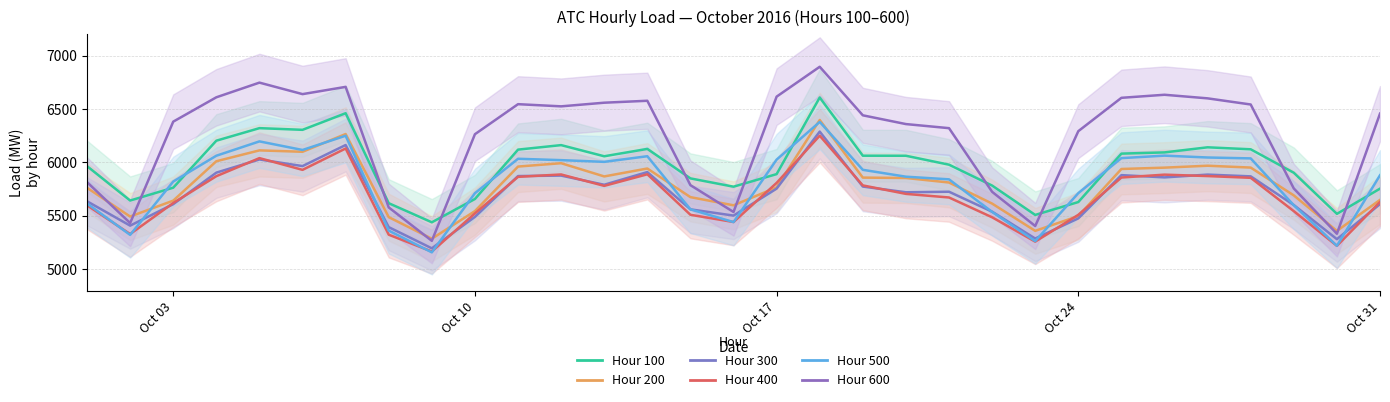

Reading right to left, list all the values displayed in this chart.

Hour 100: 5754.0	5518.0	5902.8	6122.4	6141.0	6093.3	6081.9	5628.6	5508.1	5782.9	5978.3	6061.9	6062.4	6607.0	5890.1	5772.4	5850.0	6126.1	6057.1	6161.5	6119.4	5657.1	5439.0	5617.8	6460.1	6304.6	6320.4	6202.9	5763.1	5642.7	5964.7
Hour 200: 5648.8	5358.3	5690.8	5951.2	5968.6	5950.6	5938.1	5497.3	5358.9	5614.2	5811.4	5853.8	5857.4	6396.6	5766.0	5598.0	5674.5	5942.5	5868.4	5992.3	5960.7	5543.9	5285.3	5487.1	6265.5	6099.1	6112.2	6010.6	5641.8	5492.9	5761.8
Hour 300: 5609.0	5281.0	5600.8	5869.0	5885.5	5859.5	5880.6	5475.8	5286.9	5538.4	5725.2	5720.0	5773.5	6288.1	5754.3	5501.8	5560.3	5909.0	5790.5	5876.3	5871.7	5489.7	5195.5	5393.6	6162.3	5965.2	6027.3	5903.9	5608.8	5407.8	5635.8
Hour 400: 5629.8	5218.7	5543.3	5855.4	5871.7	5885.1	5858.1	5509.0	5258.0	5486.0	5671.3	5705.0	5784.4	6249.6	5807.9	5441.6	5509.4	5888.6	5780.0	5887.0	5864.4	5522.5	5165.4	5322.9	6129.9	5929.9	6039.9	5870.6	5619.7	5328.9	5598.3
Hour 500: 5879.4	5219.3	5598.6	6037.2	6045.6	6063.0	6039.7	5711.8	5262.9	5536.1	5841.1	5865.9	5930.3	6378.7	6025.6	5441.0	5560.1	6057.6	6004.8	6020.9	6033.6	5711.6	5157.6	5361.3	6249.3	6115.9	6196.4	6062.2	5820.6	5321.2	5615.0
Hour 600: 6456.2	5332.0	5755.6	6541.7	6599.2	6632.9	6604.3	6292.0	5404.4	5724.5	6320.2	6358.5	6440.5	6894.8	6615.3	5535.7	5786.8	6576.7	6558.5	6524.4	6544.8	6263.6	5265.7	5578.2	6706.8	6638.8	6746.5	6609.1	6381.3	5432.0	5815.1